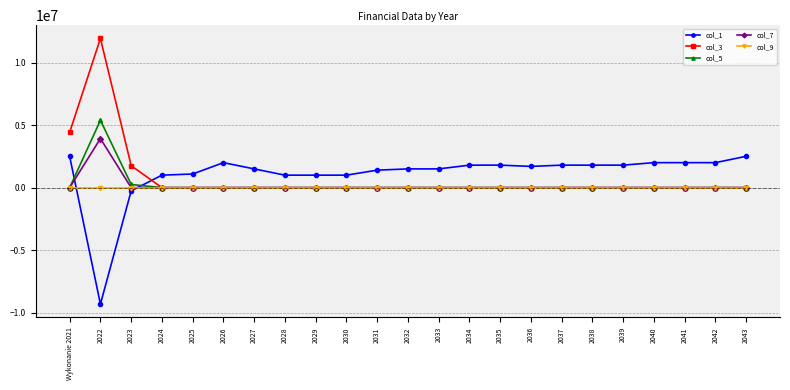

What are all the series names shown in the legend?

col_1, col_3, col_5, col_7, col_9